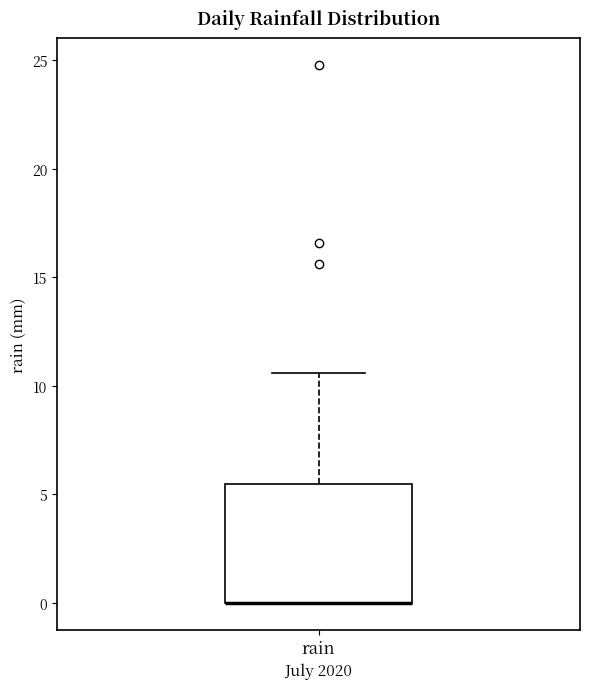

Transcribe this box plot: give where the median line is, the range the box spans, and where the two whiskers end, as read against the y-axis. The values are not printed on the chart, so give them approximately, as read against the axis.

median 0.0 (drawn on the box's lower edge), box 0.0 to 5.5, whiskers 0.0 to 10.5